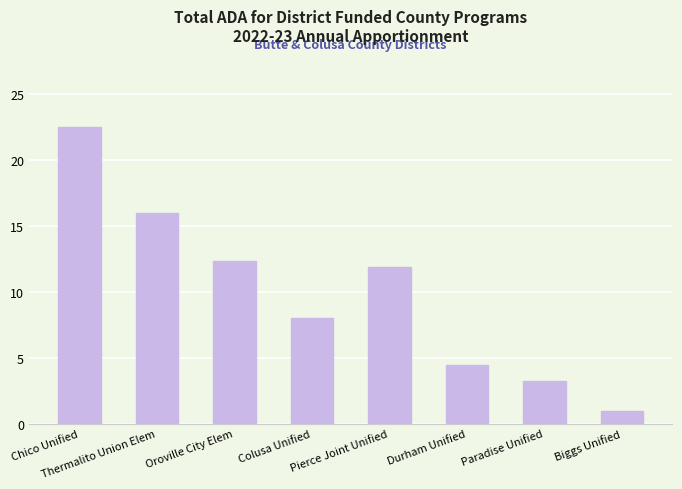

How many data points are above 11?

4